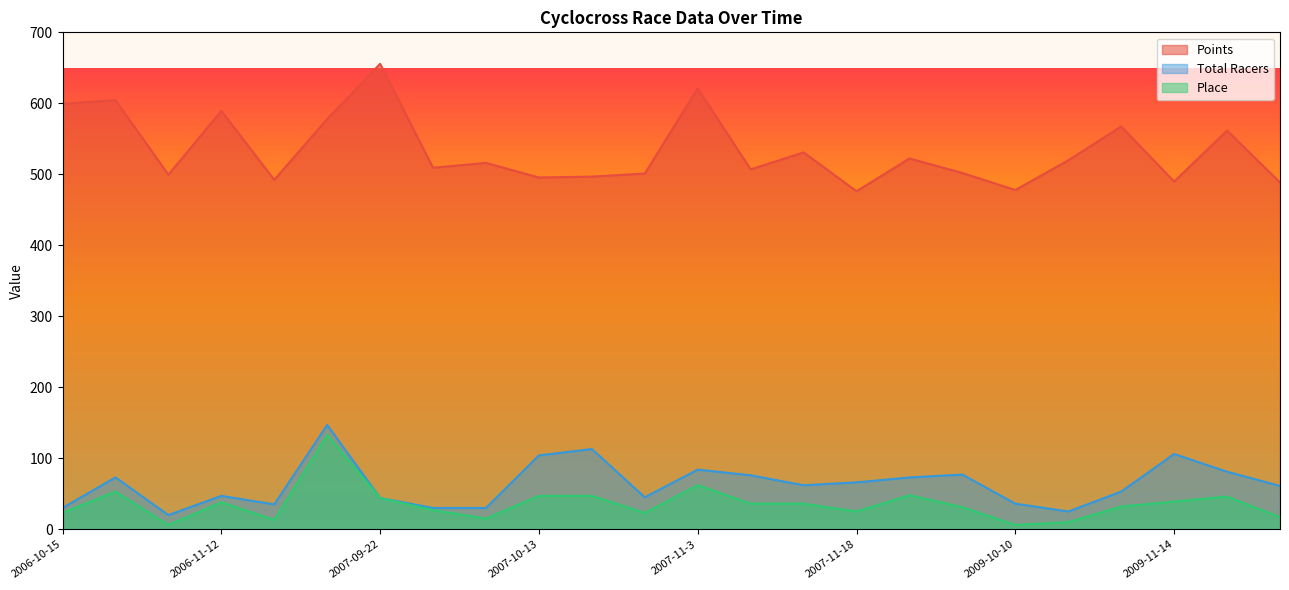

True or false: Place and Total Racers intersect in this chart.

False